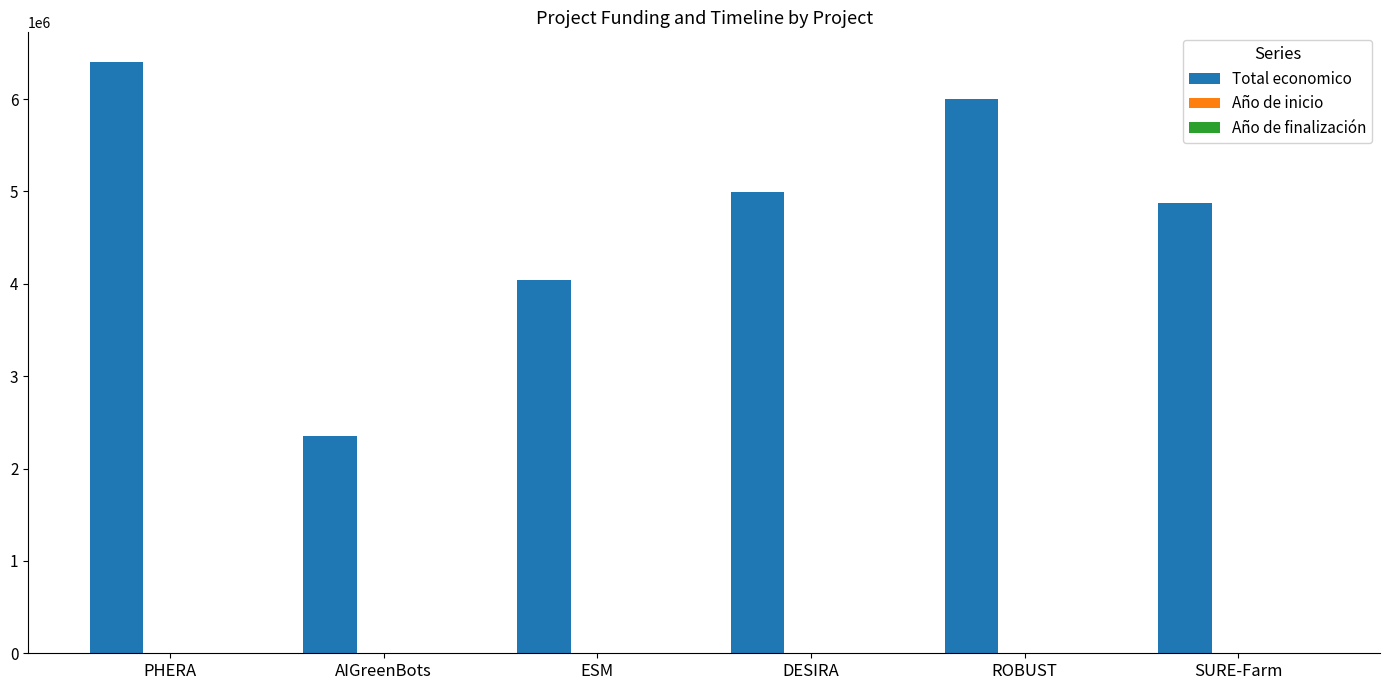

Which series changed the most between ESM and SURE-Farm?

Total economico